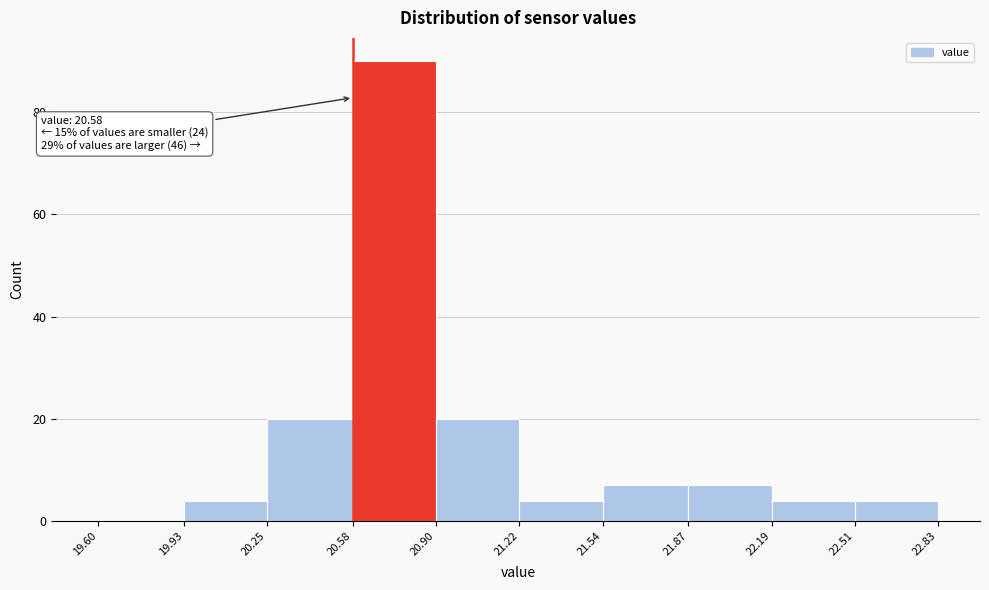

Which range on the x-axis has the tallest bar?

20.58 to 20.90